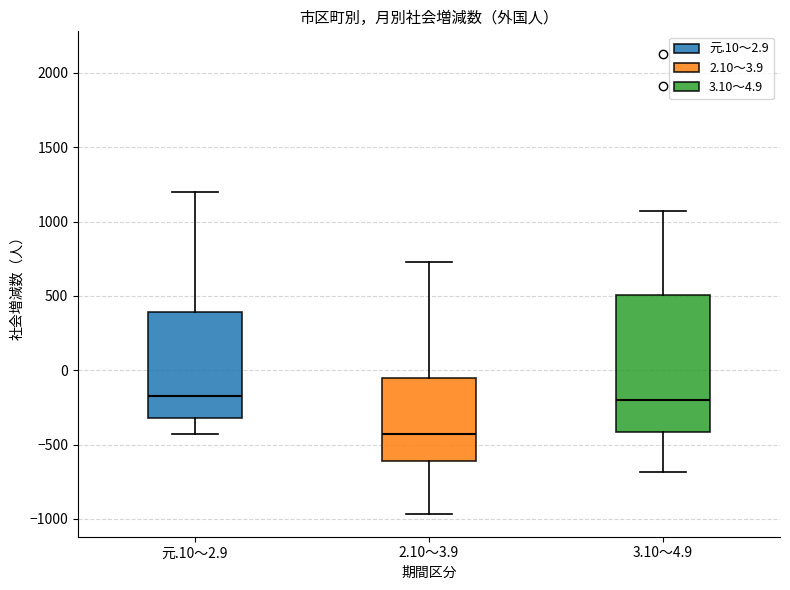

Reading left to right, transcribe this box plot: for each box, give where its median line is, the range the box spans, and where its two whiskers end, as read against the y-axis. The values are not printed on the chart, so give them approximately, as read against the axis.

元.10～2.9: median -200, box -300 to 400, whiskers -450 to 1200
2.10～3.9: median -450, box -600 to -50, whiskers -950 to 750
3.10～4.9: median -200, box -400 to 500, whiskers -700 to 1050